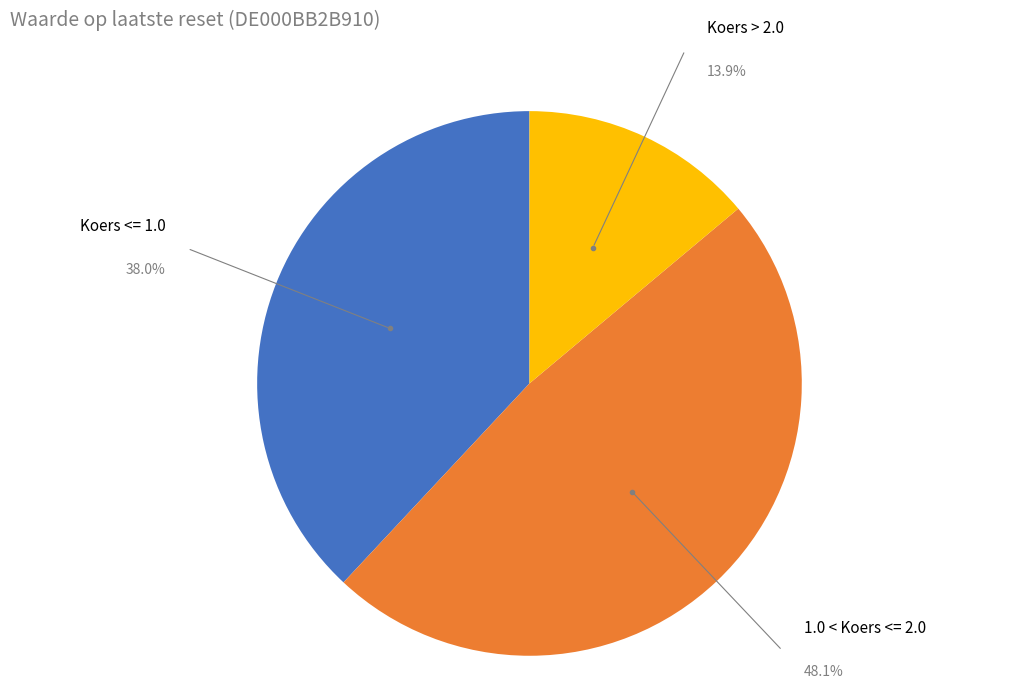

Which has a higher value, Koers <= 1.0 or 1.0 < Koers <= 2.0?

1.0 < Koers <= 2.0